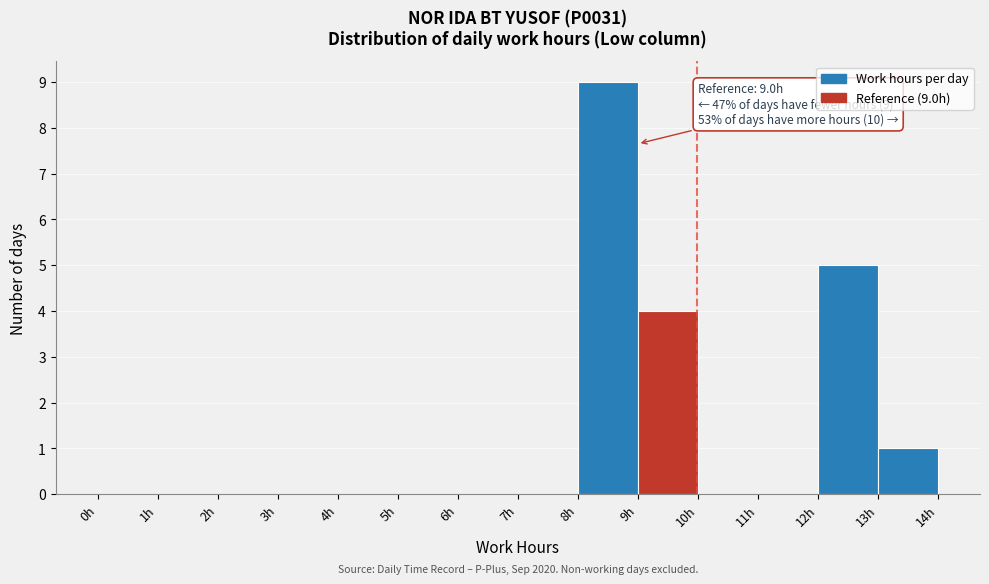

Which range on the x-axis has the tallest bar?

8 to 9